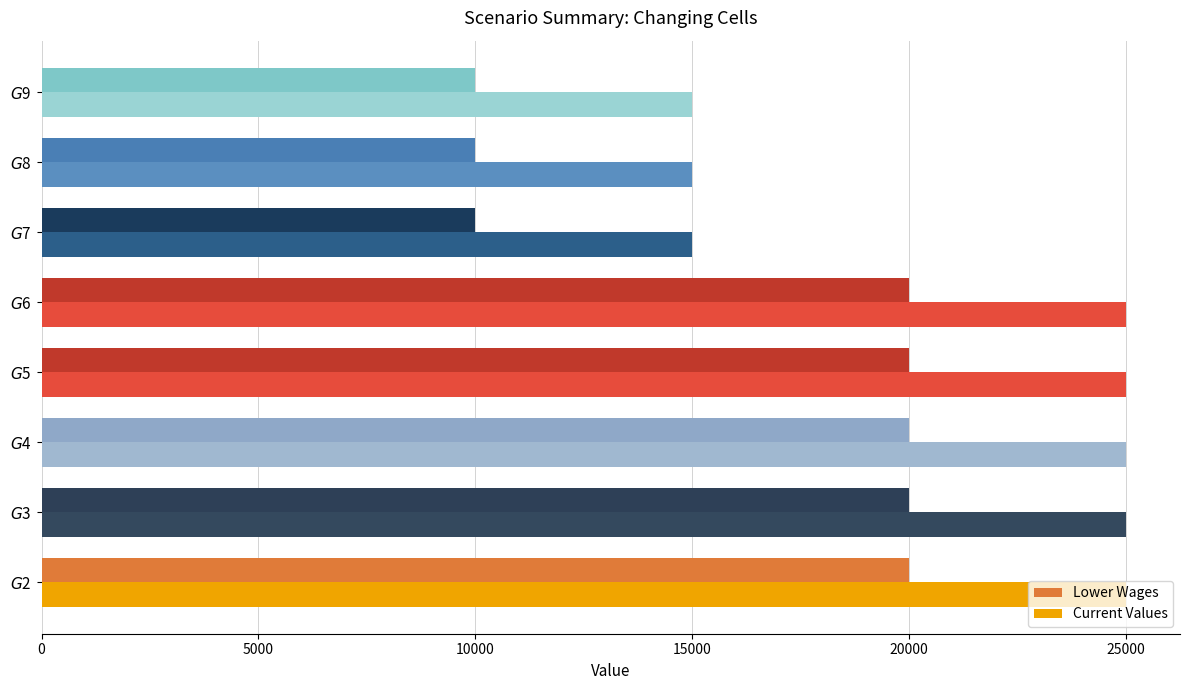

What is the minimum value for Current Values?

15000